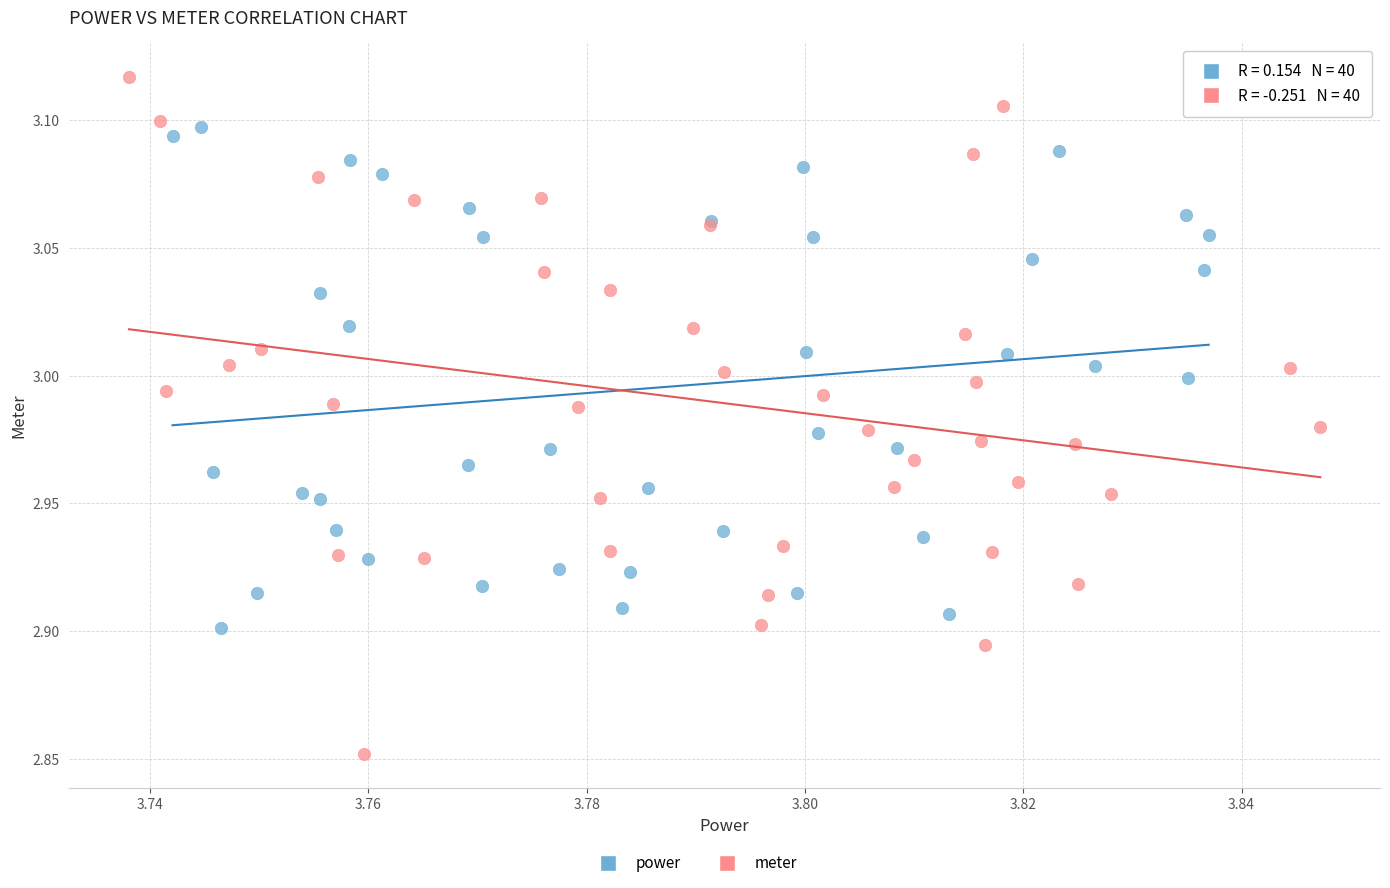

Which series reaches the minimum Y coordinate?

meter